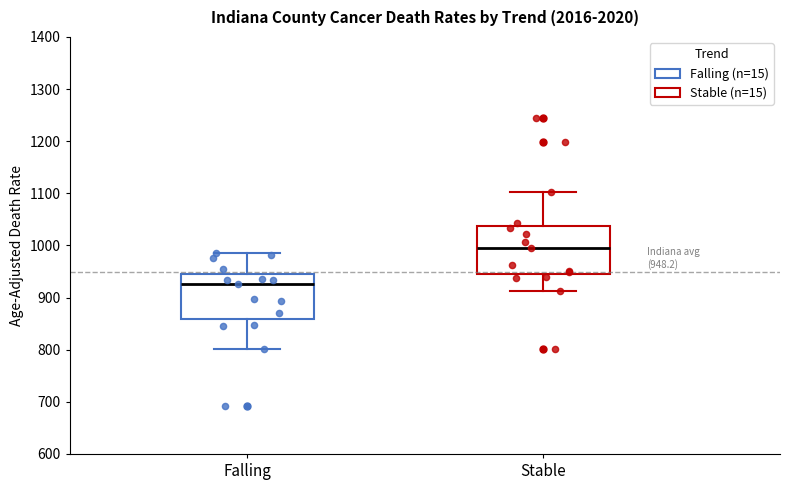

Which box has the lowest median line?

Falling